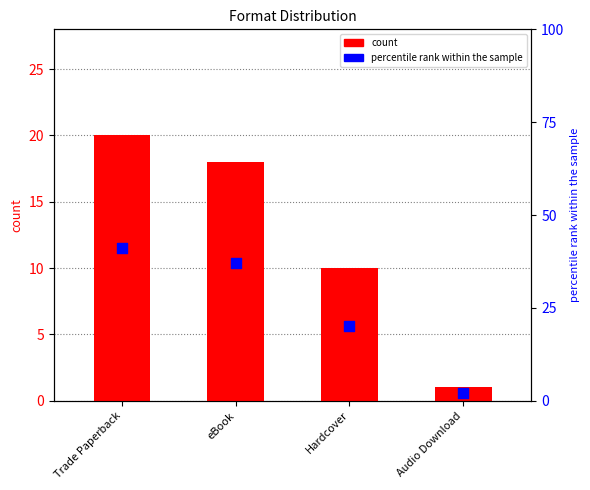

Which series has the widest spread of Y values?

percentile rank within the sample